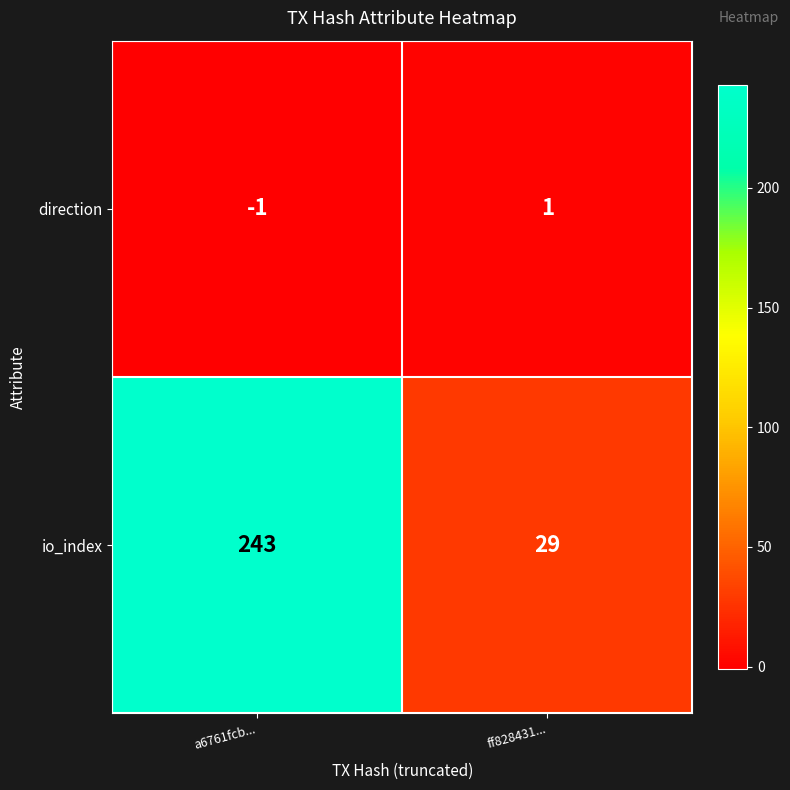

What is the sum of the io_index values at ff828431... and a6761fcb...?

272